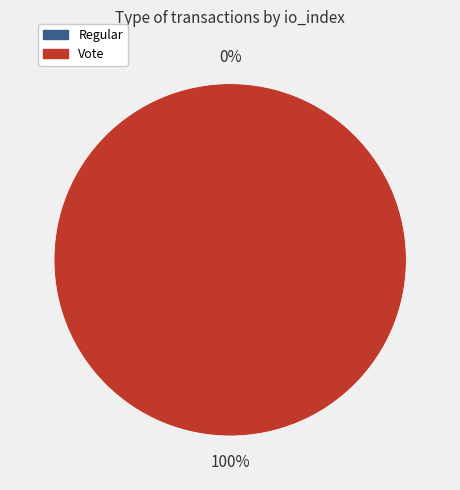

The Regular slice represents 0% of the pie. True or false?

True